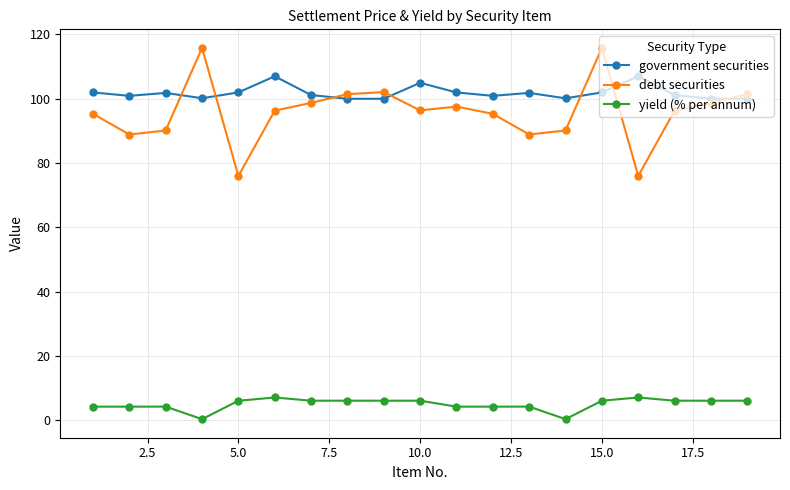

What is the value of the debt securities point at the 8th from the left?

101.4